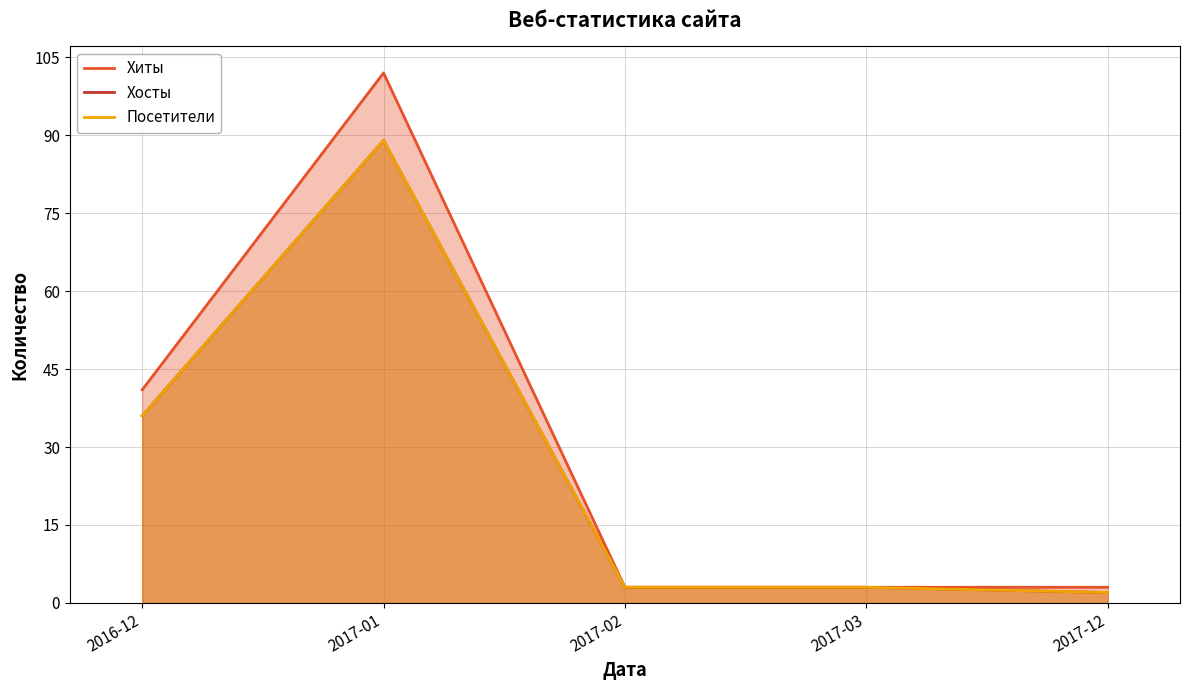

At which category is the sum across all series the highest?

2017-01